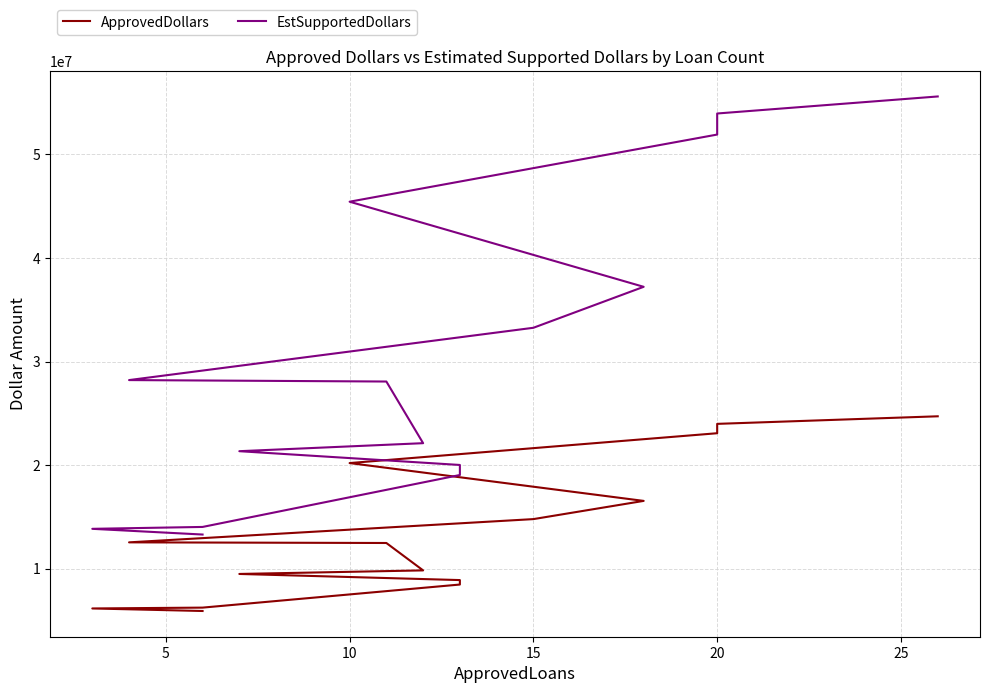

The value of ApprovedDollars at 12 is 11201034. True or false?

False